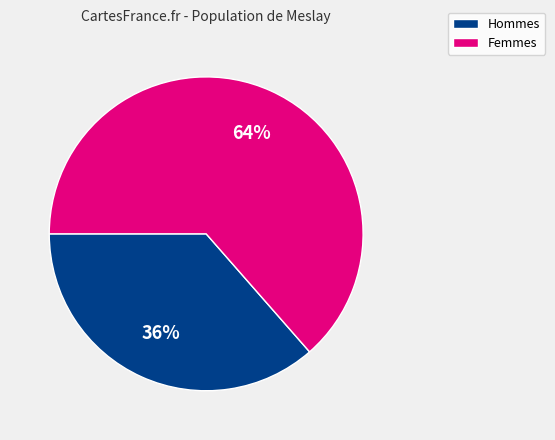

Does any single category account for the majority?

Yes